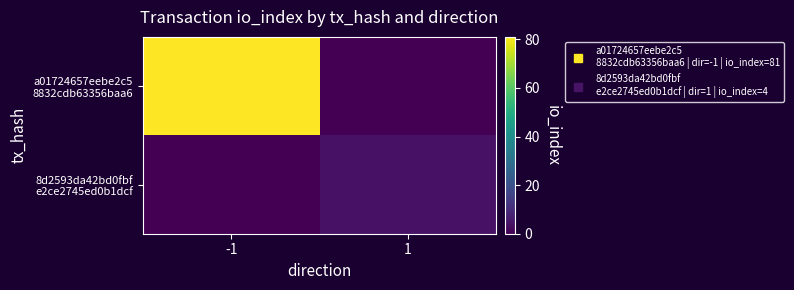

Between -1 and 1, which series saw the biggest shift?

a01724657eebe2c5 8832cdb63356baa6